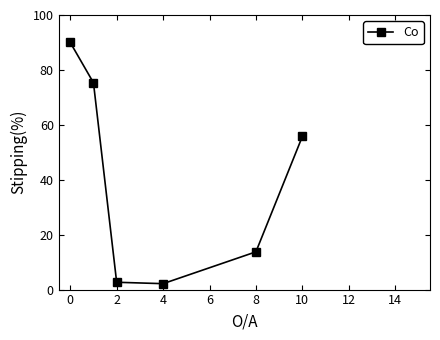

True or false: there are more than 0 points higher than both neighbors.

False